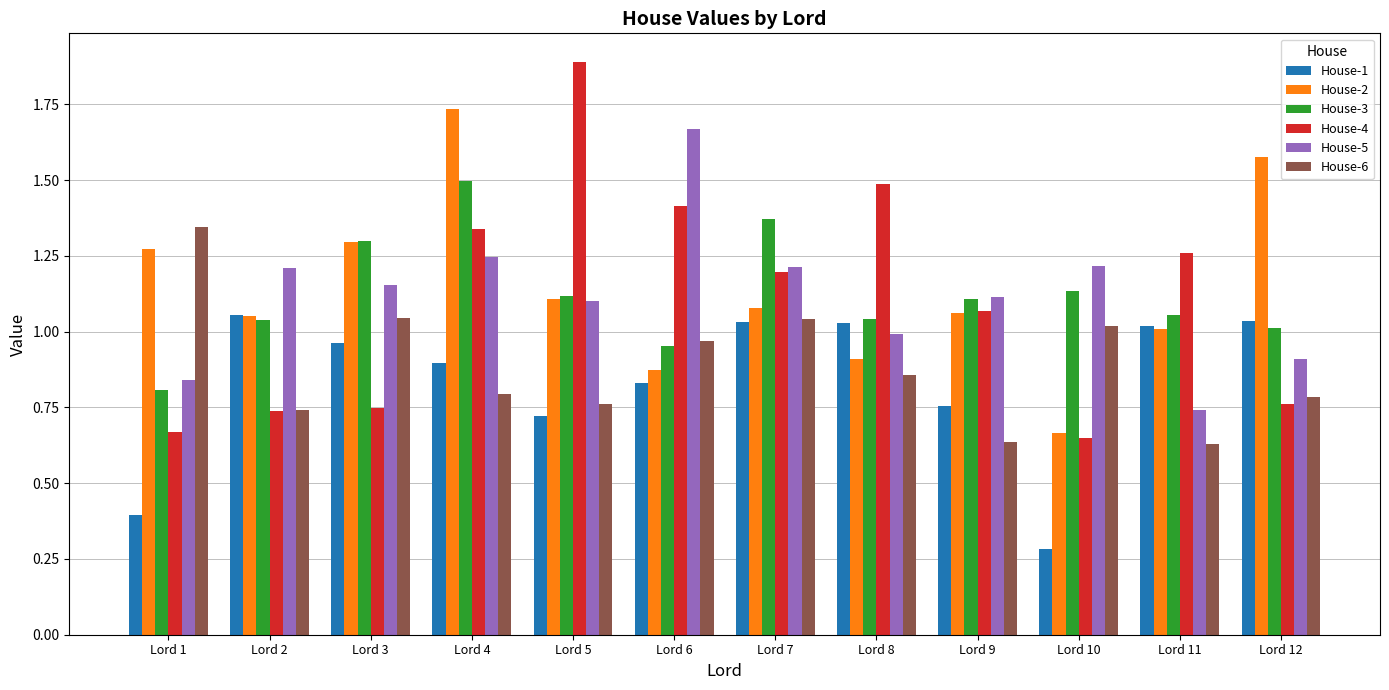

Between Lord 8 and Lord 9, which series saw the biggest shift?

House-4